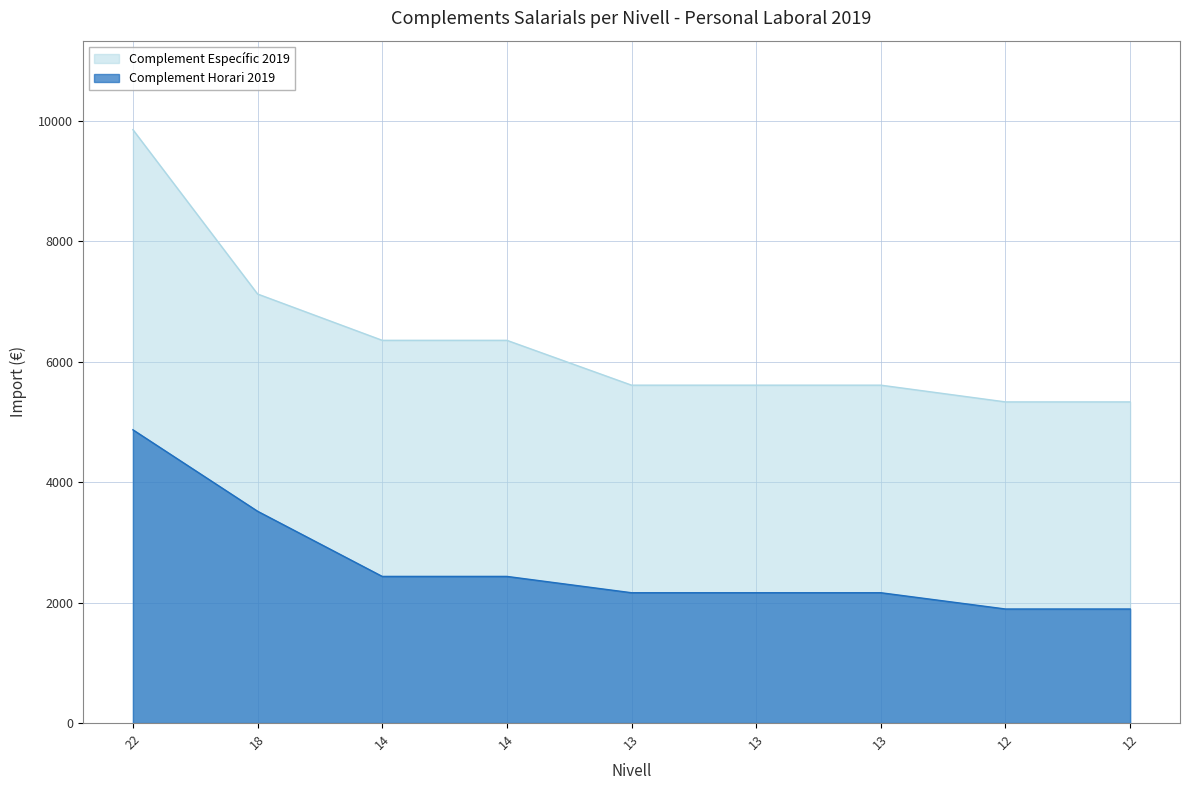

What is the greatest value displayed?

9855.9